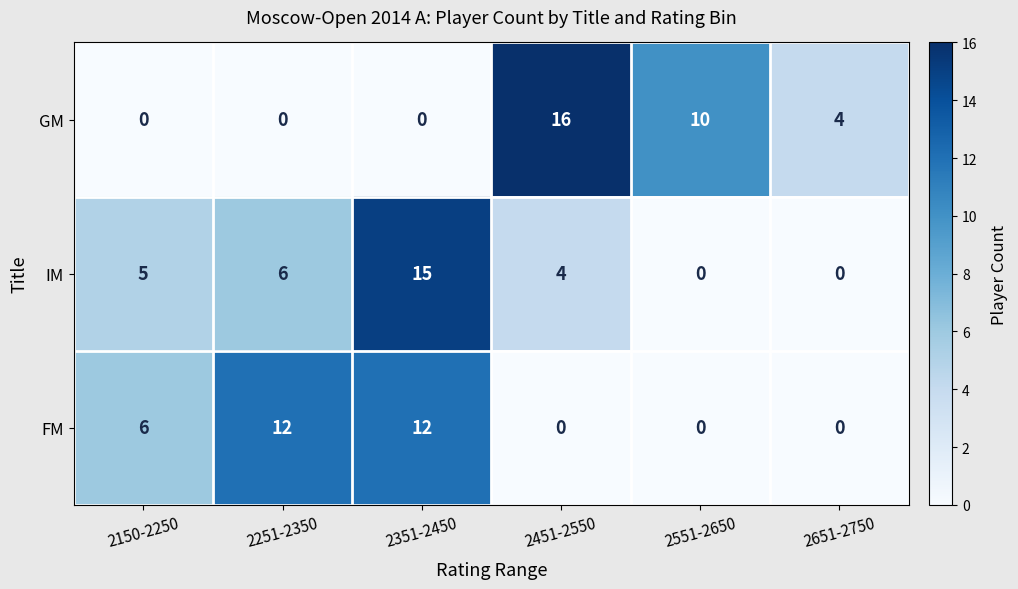

How many data points does each series have?

6